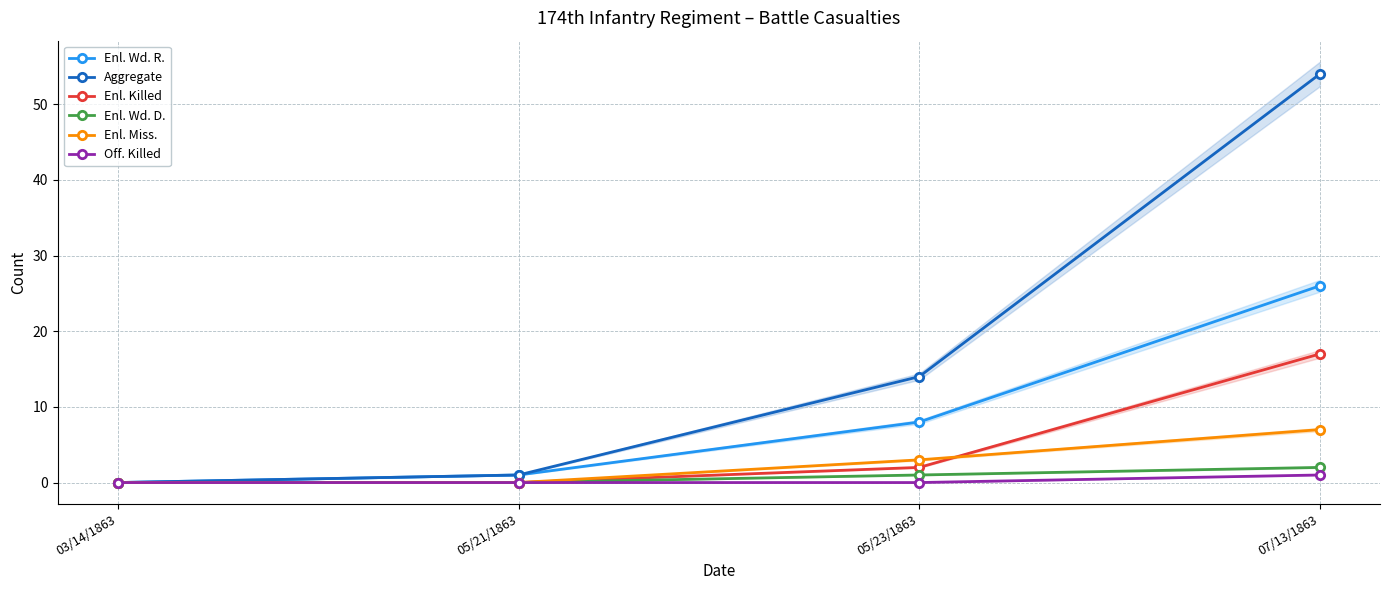

Count the Off. Killed values in the range 0 to 1.

4